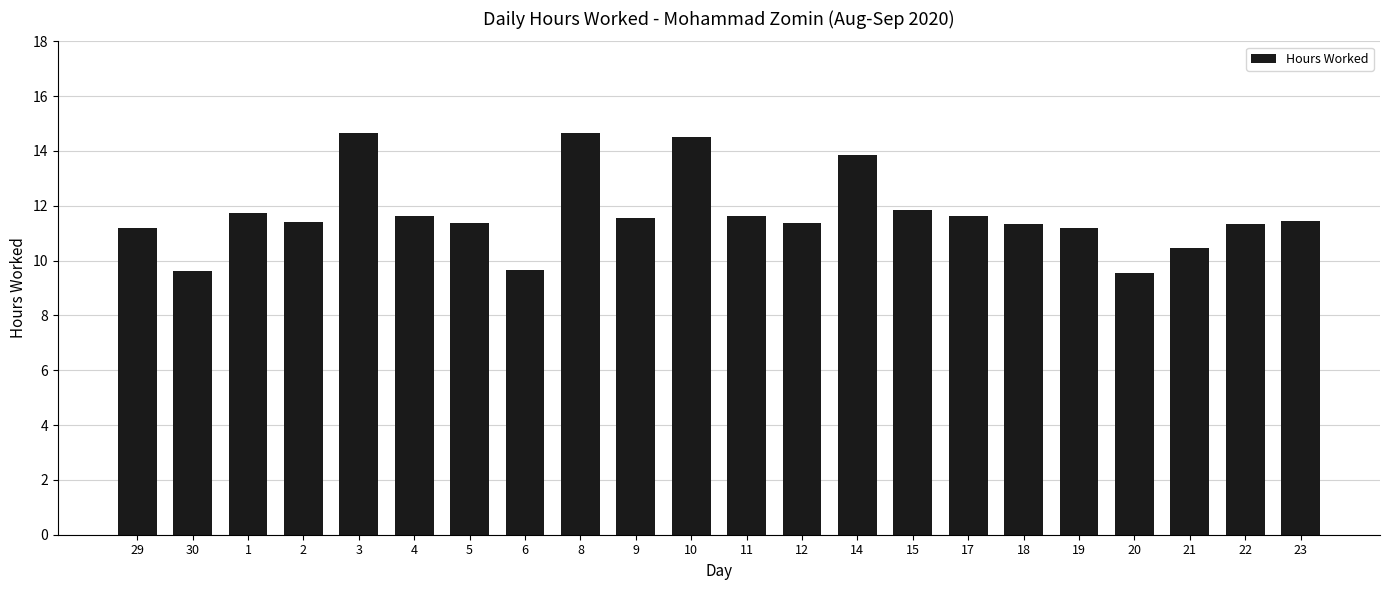

Where does the data first go above 11?

29